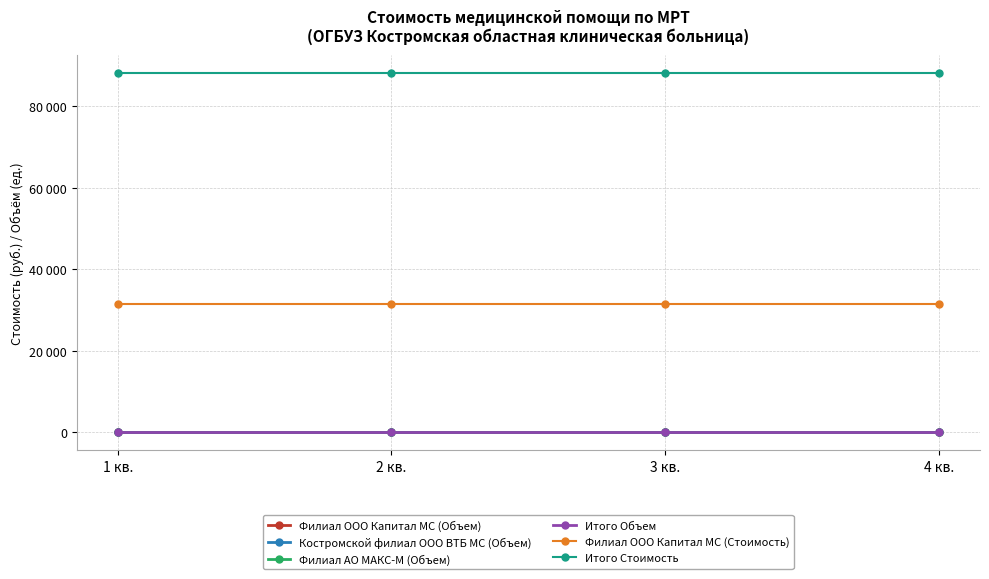

At which label does Филиал АО МАКС-М (Объем) reach its minimum?

1 кв.